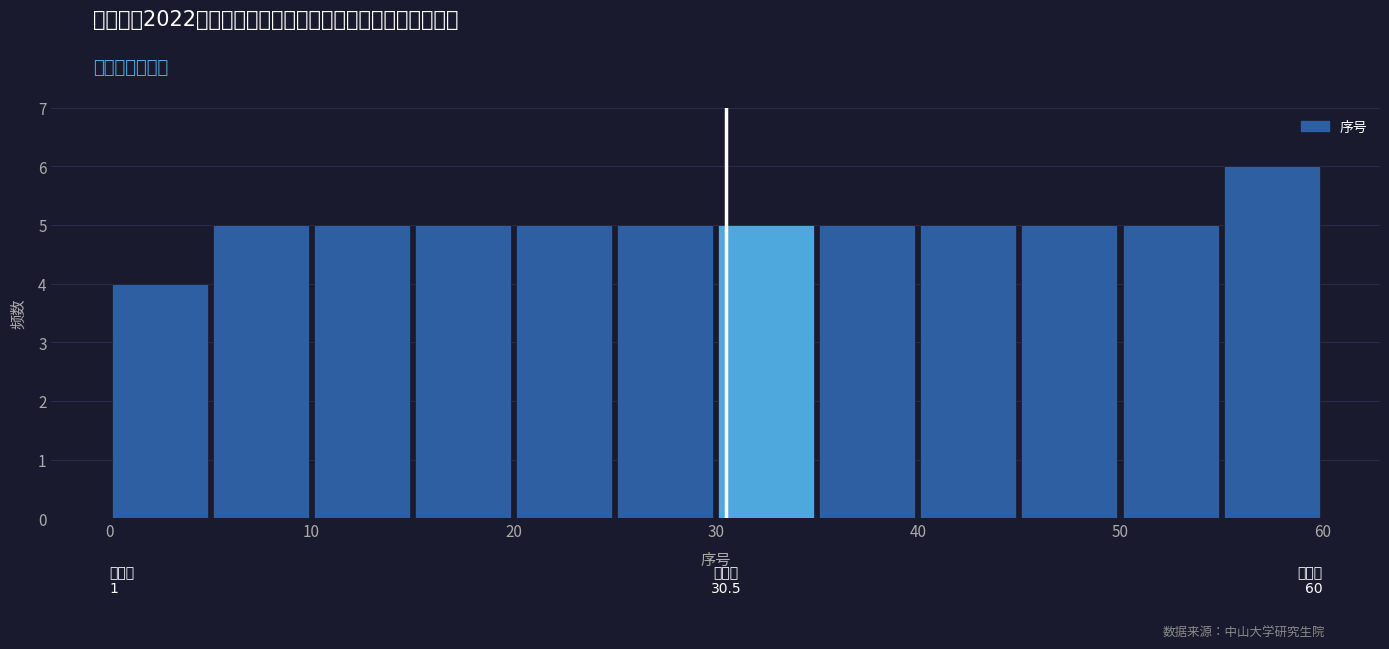

Which range on the x-axis has the tallest bar?

55 to 60